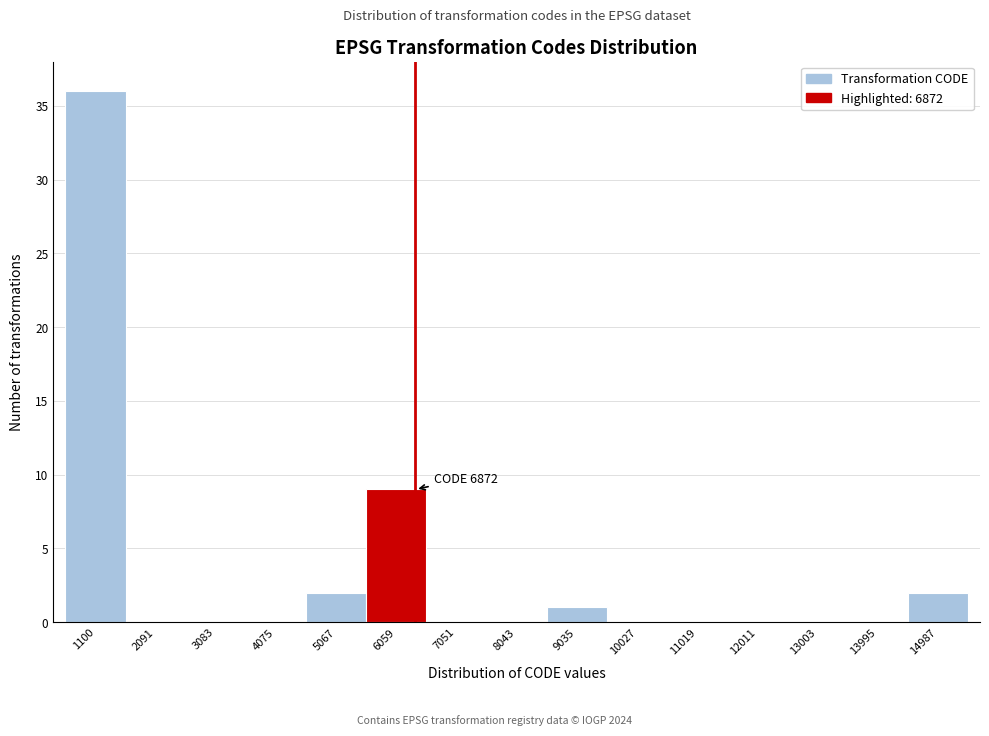

Reading right to left, what are all the values shown in this chart?

14987=2	13995=0	13003=0	12011=0	11019=0	10027=0	9035=1	8043=0	7051=0	6059=9	5067=2	4075=0	3083=0	2091=0	1100=36